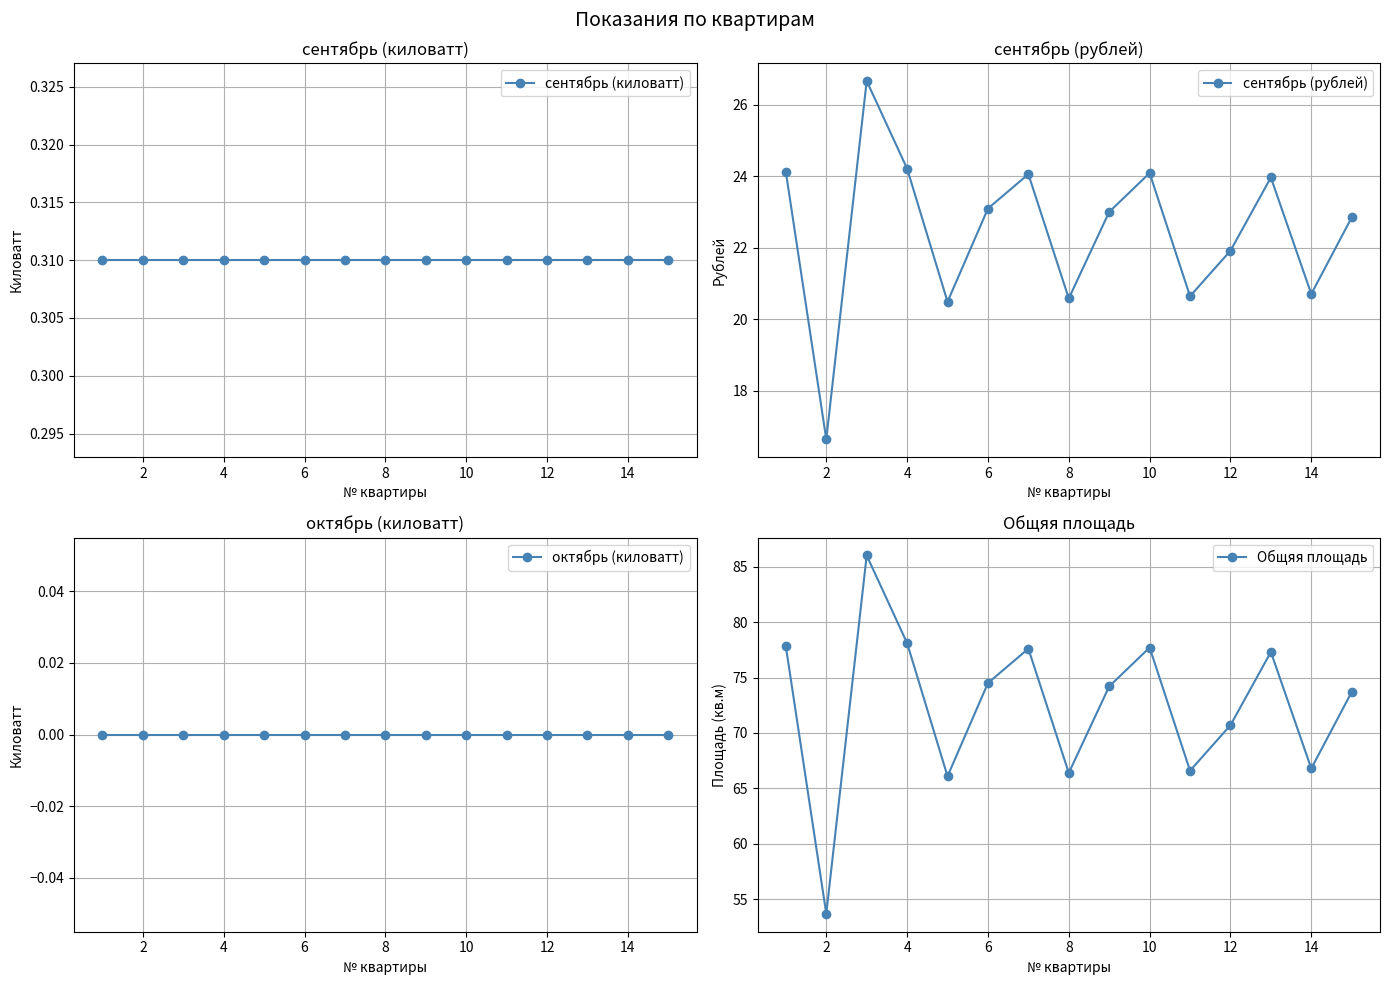

In сентябрь (рублей), how many points are higher than both neighbors (excluding endpoints)?

4